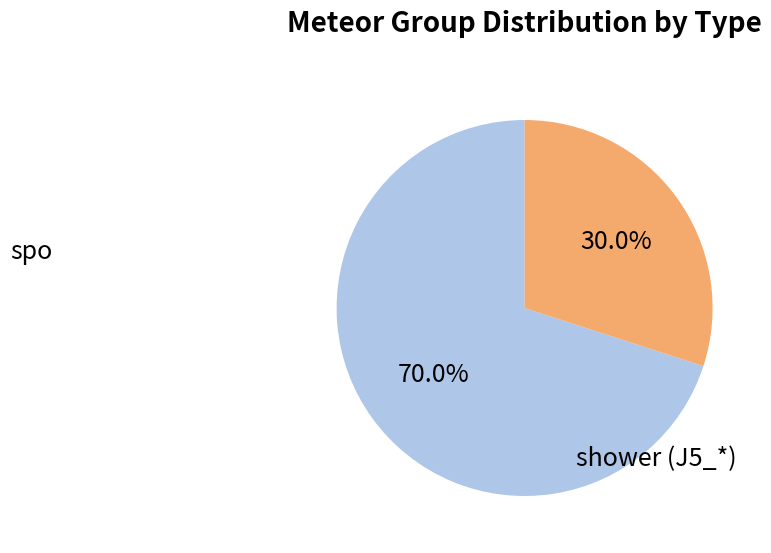

To the nearest percent, what is the average slice percentage?

50%